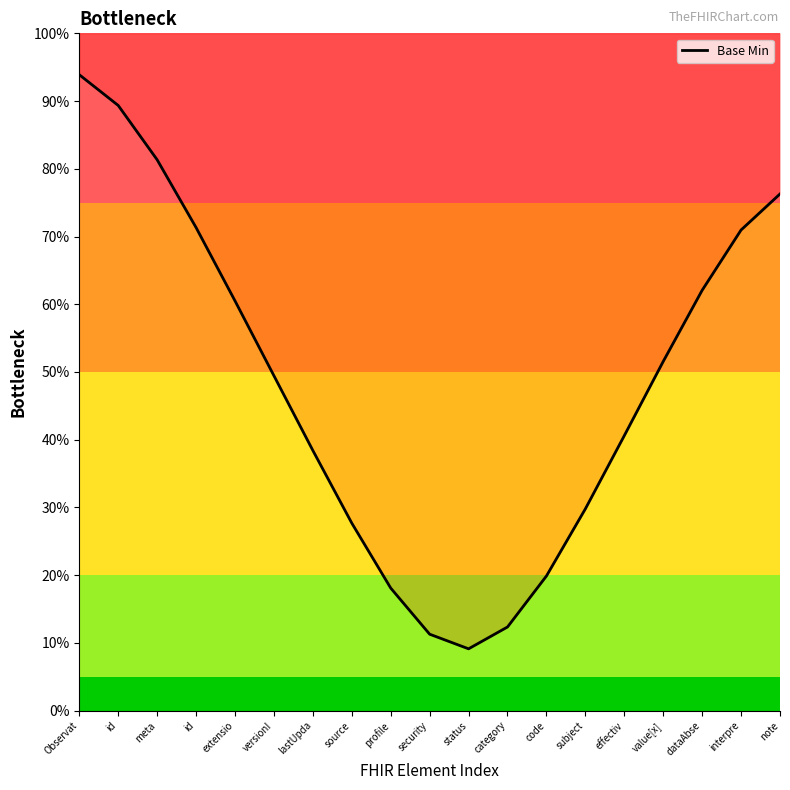

What is the greatest value displayed?

0.9